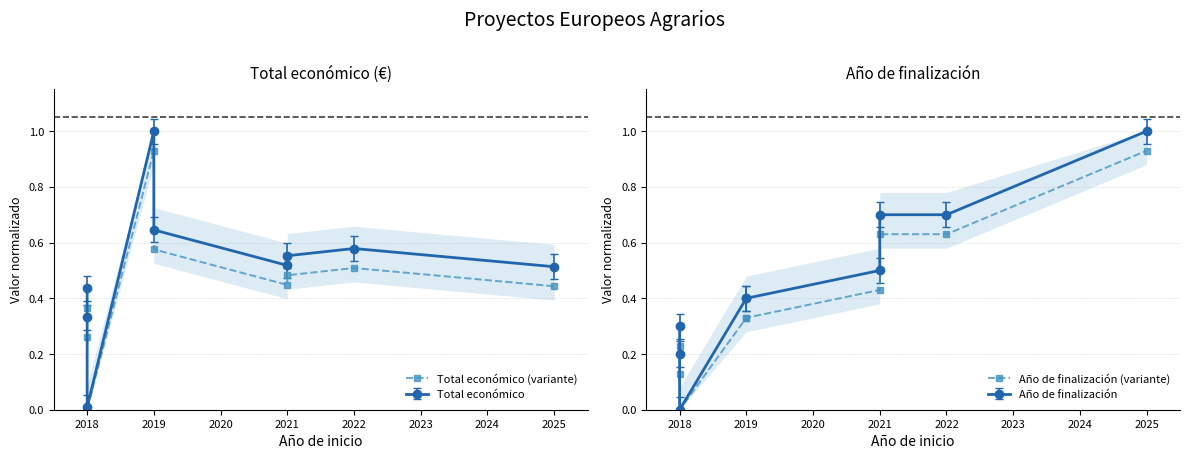

Count the number of categories in the chart.

9